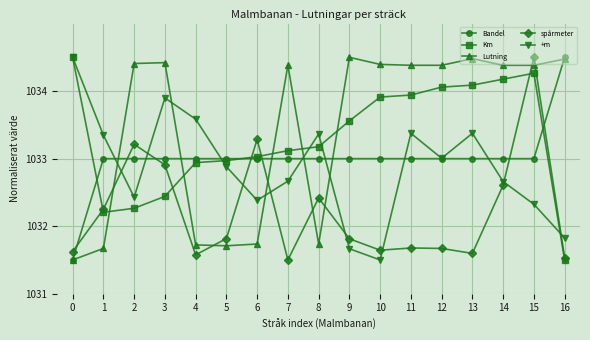

Between which two adjacent categories do spårmeter and Km first intersect?

0 and 1